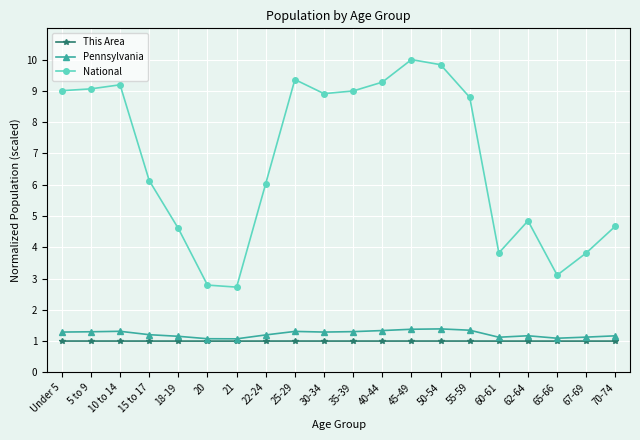

What position from the left is 20?

6